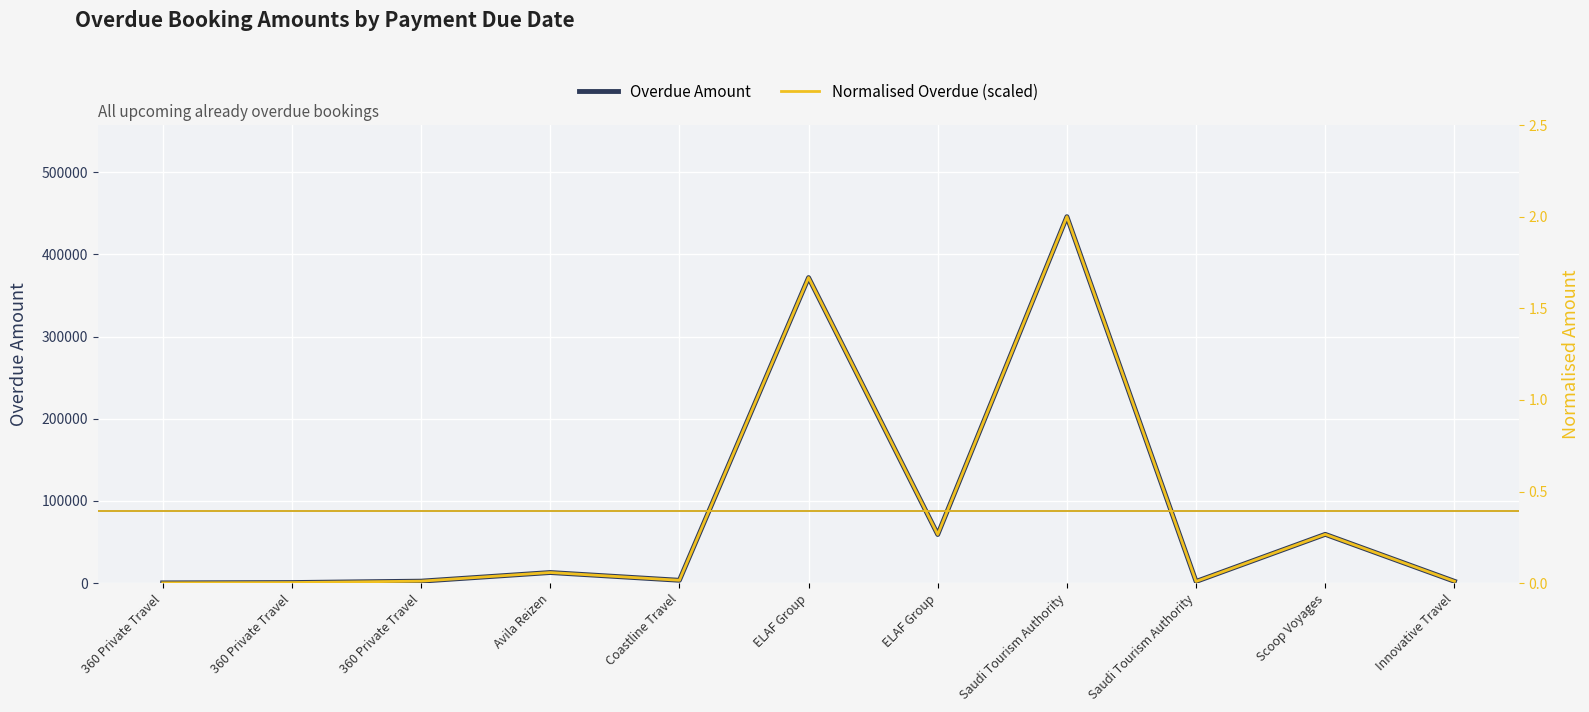

Is it true that Overdue Amount equals 362.9 at 360 Private Travel?

False